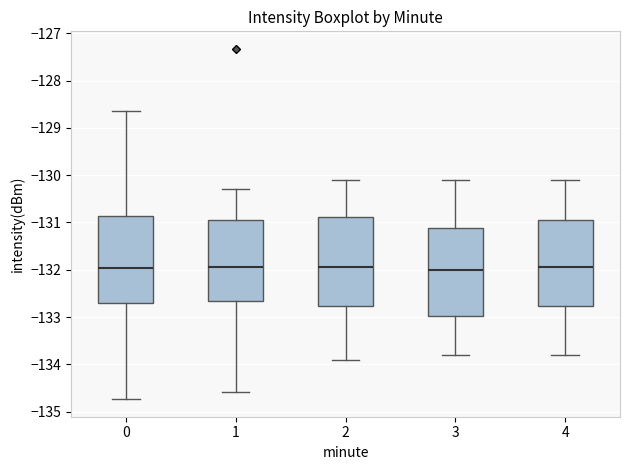

Where is the lower edge of the box at x = 1 on the y-axis? The values are not printed on the chart, so give them approximately, as read against the axis.

-132.7